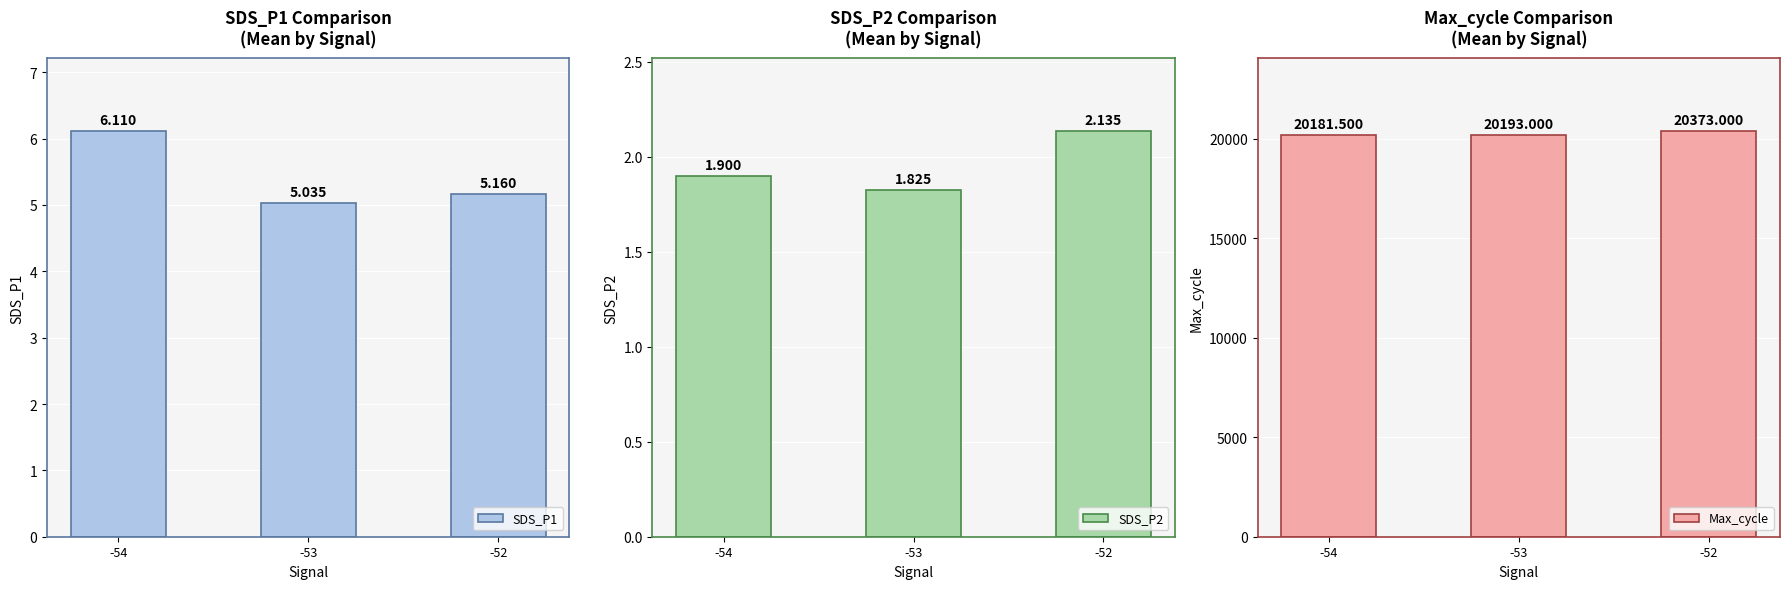

What is the sum of all SDS_P1 values?

16.3